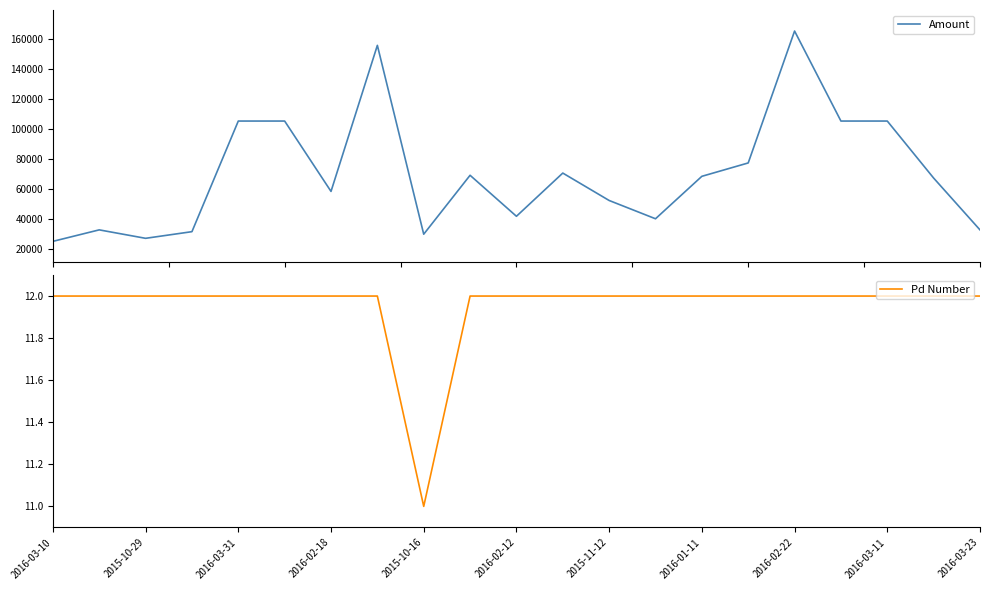

Is it true that Pd Number equals 12 at 2015-10-29?

True